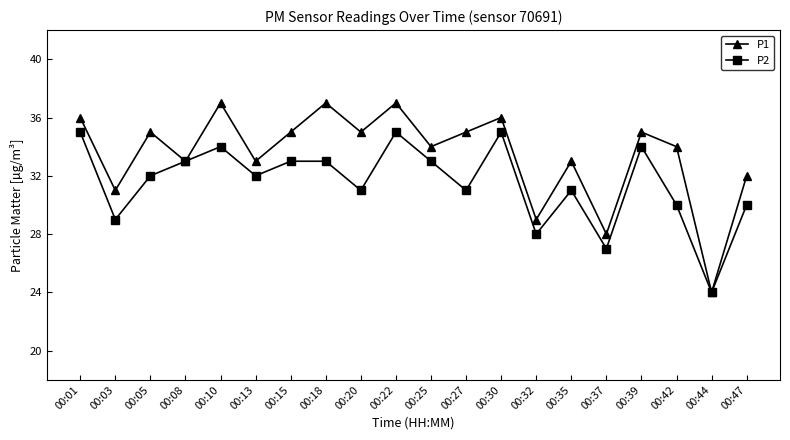

What is the value of the P1 point at the 1st from the left?

36